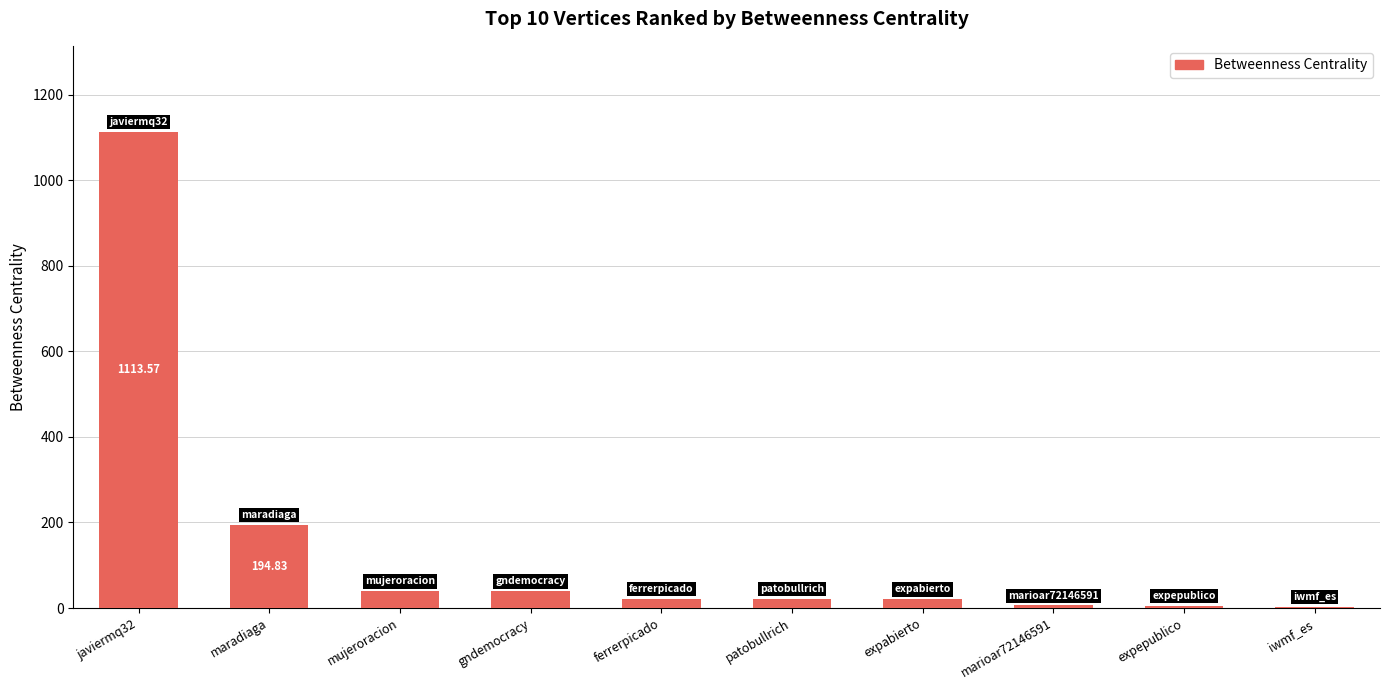

Are the bars horizontal?

No